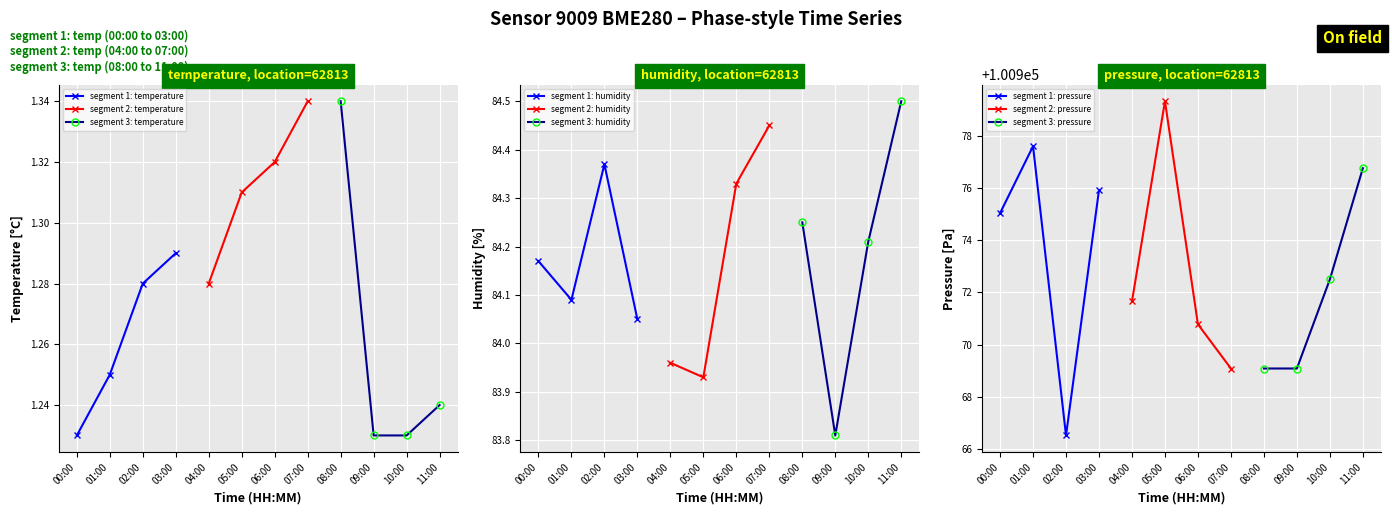

True or false: temperature has more than 0 points higher than both neighbors.

True